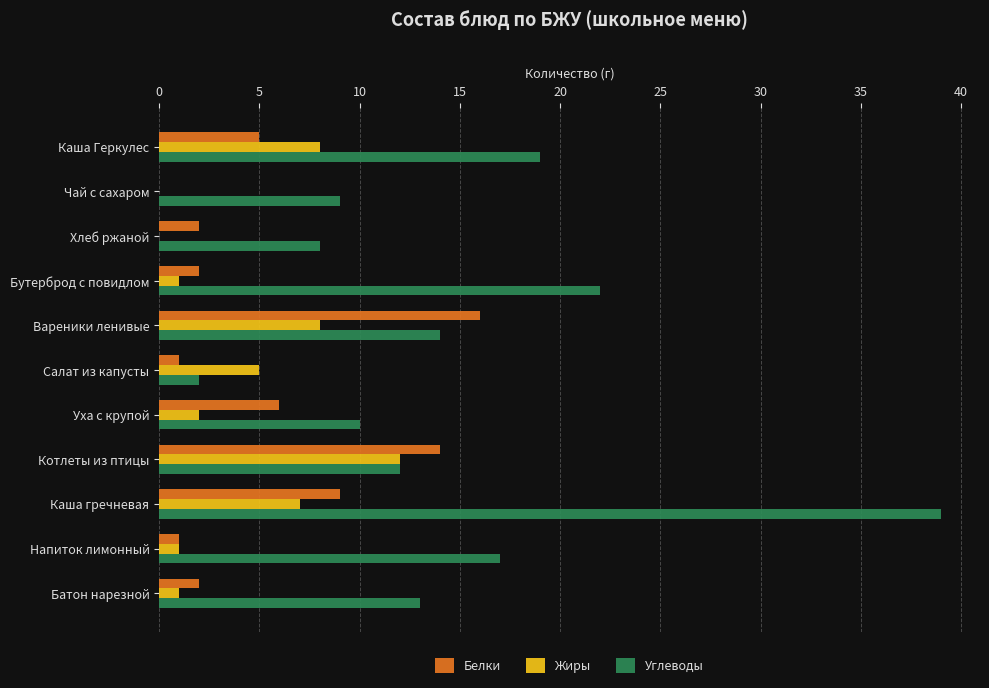

What is the maximum value shown in the chart?

39